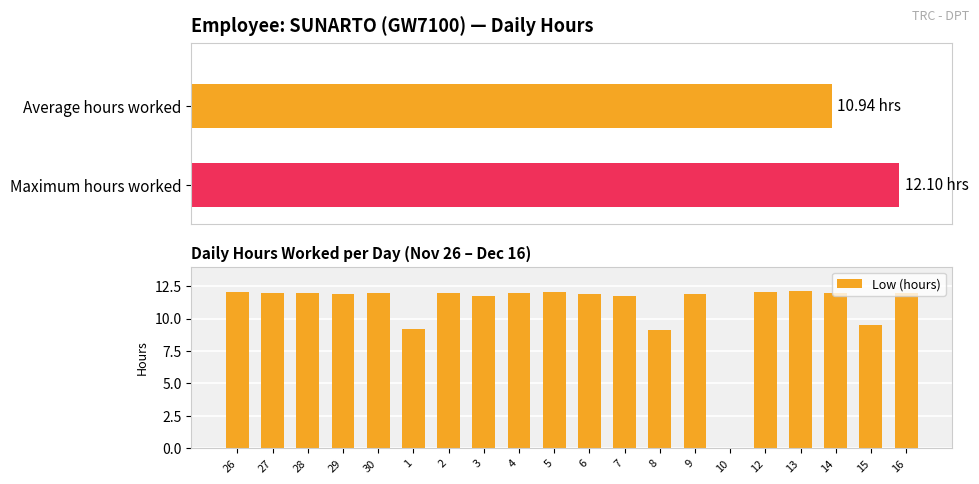

True or false: the data shows 18.9 at 13.

False